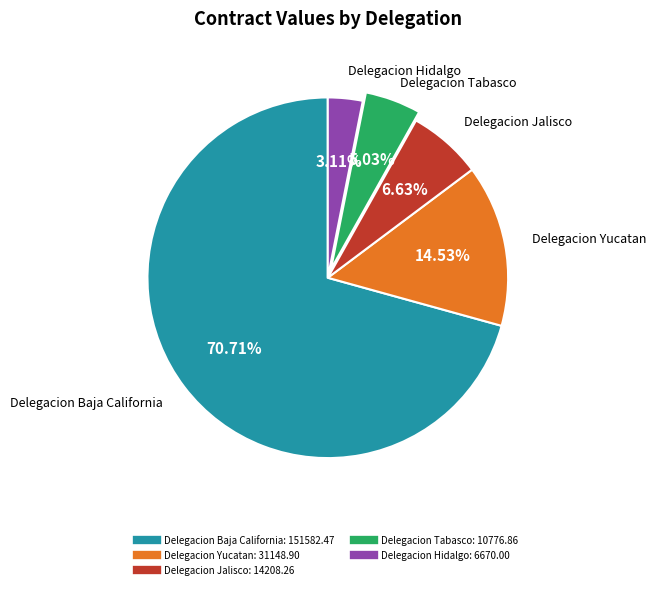

Does any single category account for the majority?

Yes